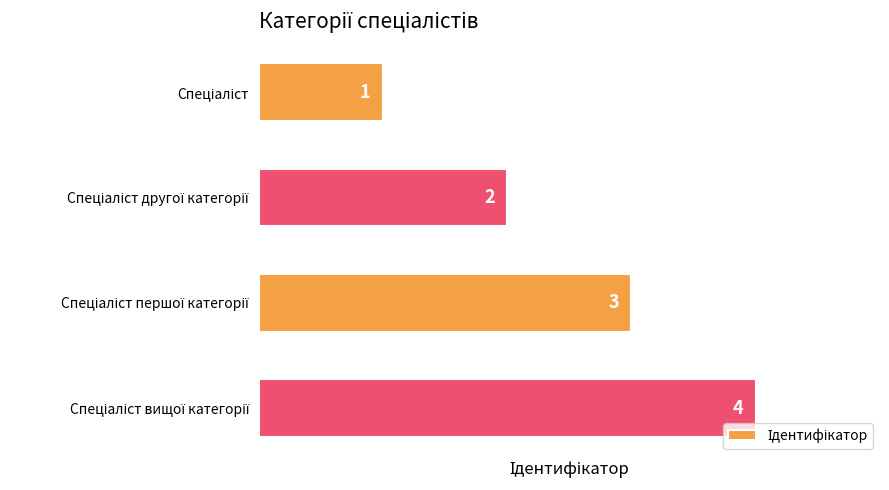

How many values are between 2 and 4?

3